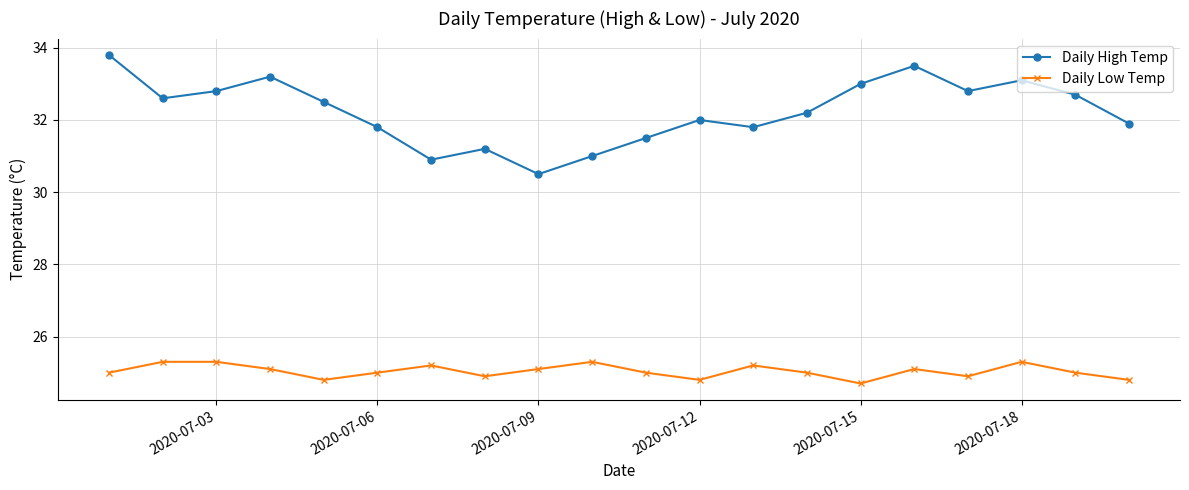

What is the greatest value displayed?

33.8